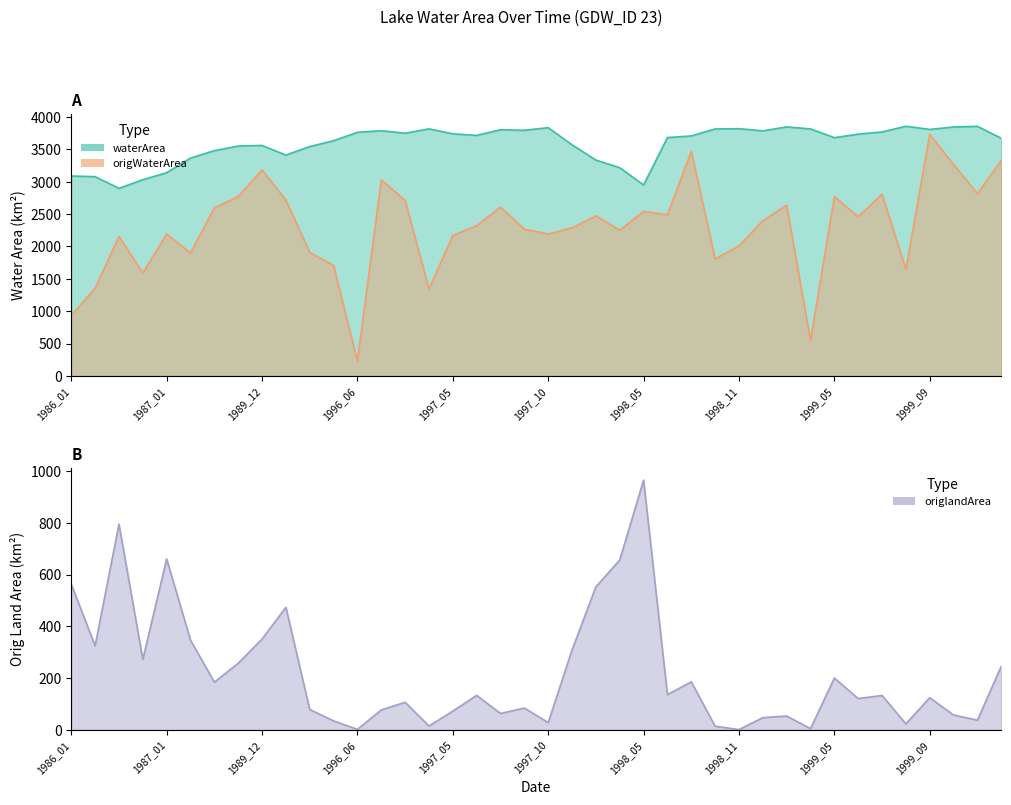

List the series in order of their peak value, highest first.

waterArea, origWaterArea, origlandArea